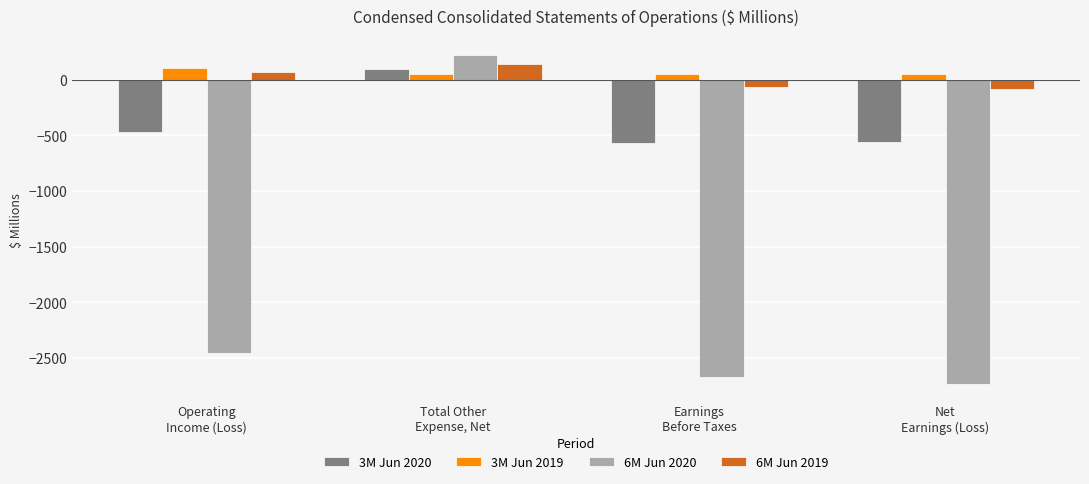

What is the sum of all 3M Jun 2020 values?

-1504.4